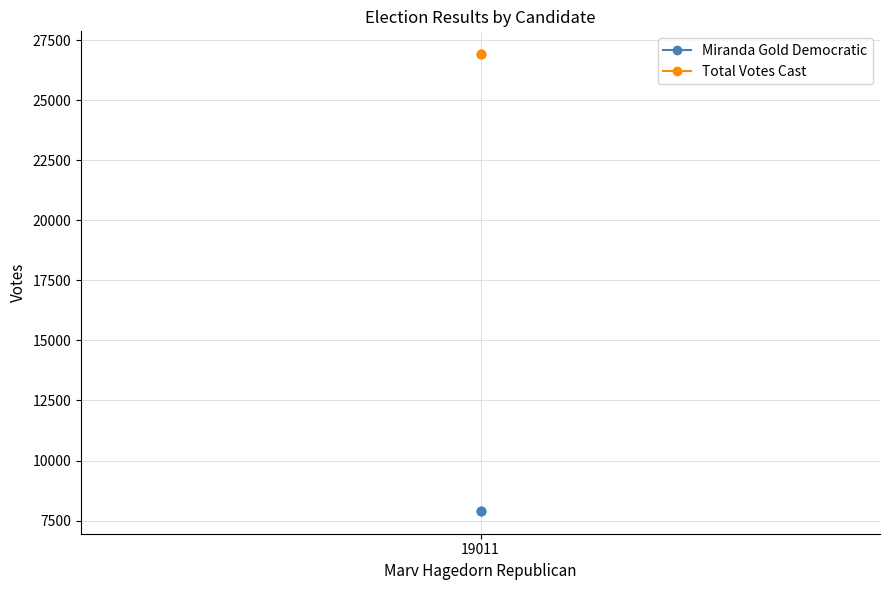

At which label does Total Votes Cast reach its peak?

19011